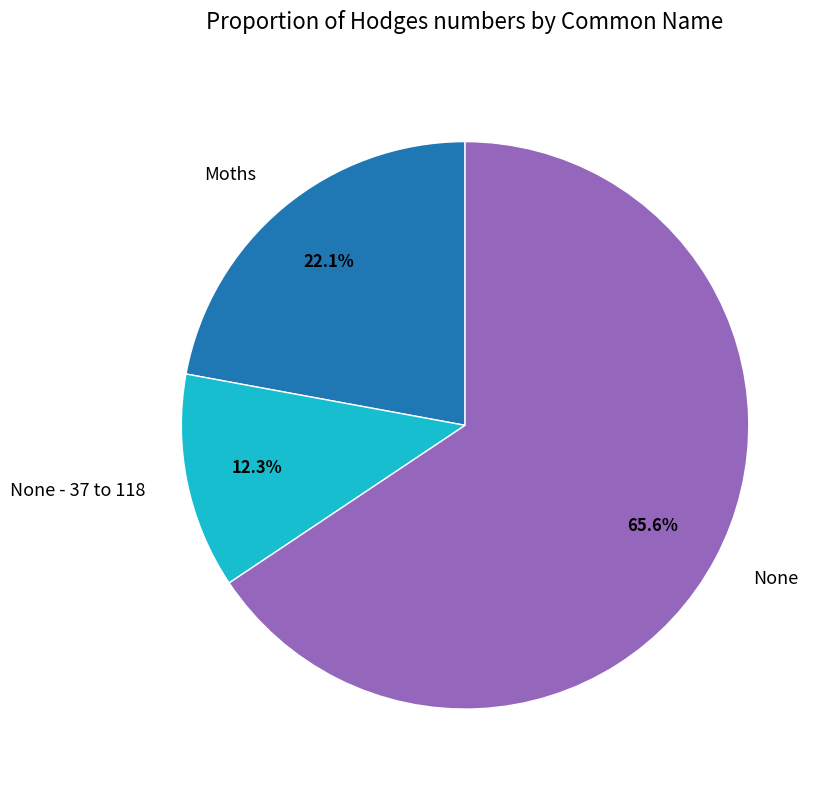

Does None - 37 to 118 account for over 50% of the chart?

No